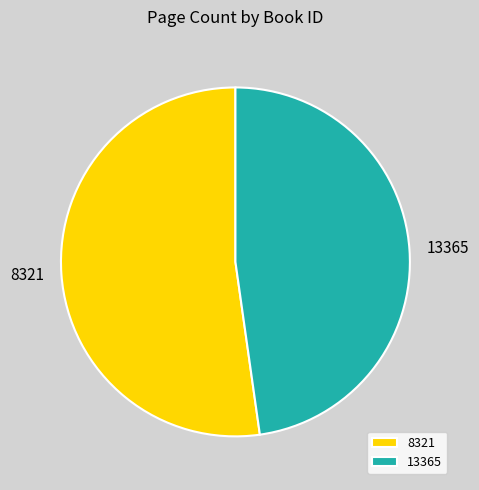

What is the largest slice in the pie chart?

8321